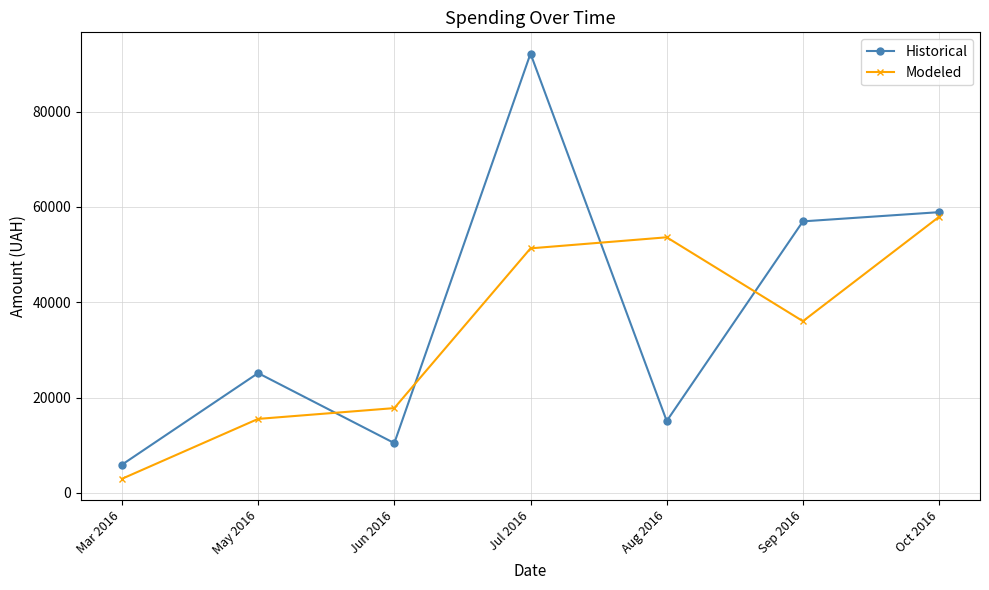

What position from the left is Oct 2016?

7